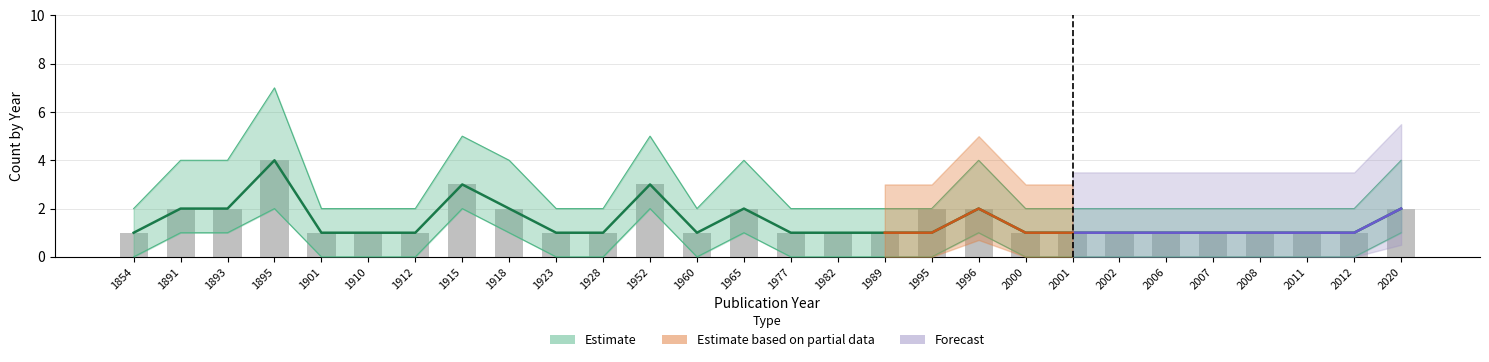

Reading right to left, what are all the values shown in this chart?

Count: 2	1	1	1	1	1	1	1	1	2	1	1	1	1	2	1	3	1	1	2	3	1	1	1	4	2	2	1
Upper_Estimate: 4	2	2	2	2	2	2	2	2	4	2	2	2	2	4	2	5	2	2	4	5	2	2	2	7	4	4	2
Lower_Estimate: 1	0	0	0	0	0	0	0	0	1	0	0	0	0	1	0	2	0	0	1	2	0	0	0	2	1	1	0